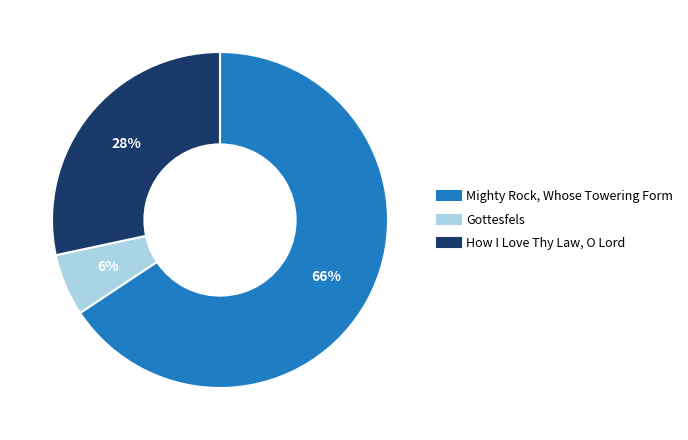

Do Mighty Rock, Whose Towering Form and How I Love Thy Law, O Lord together represent more than half of the pie?

Yes